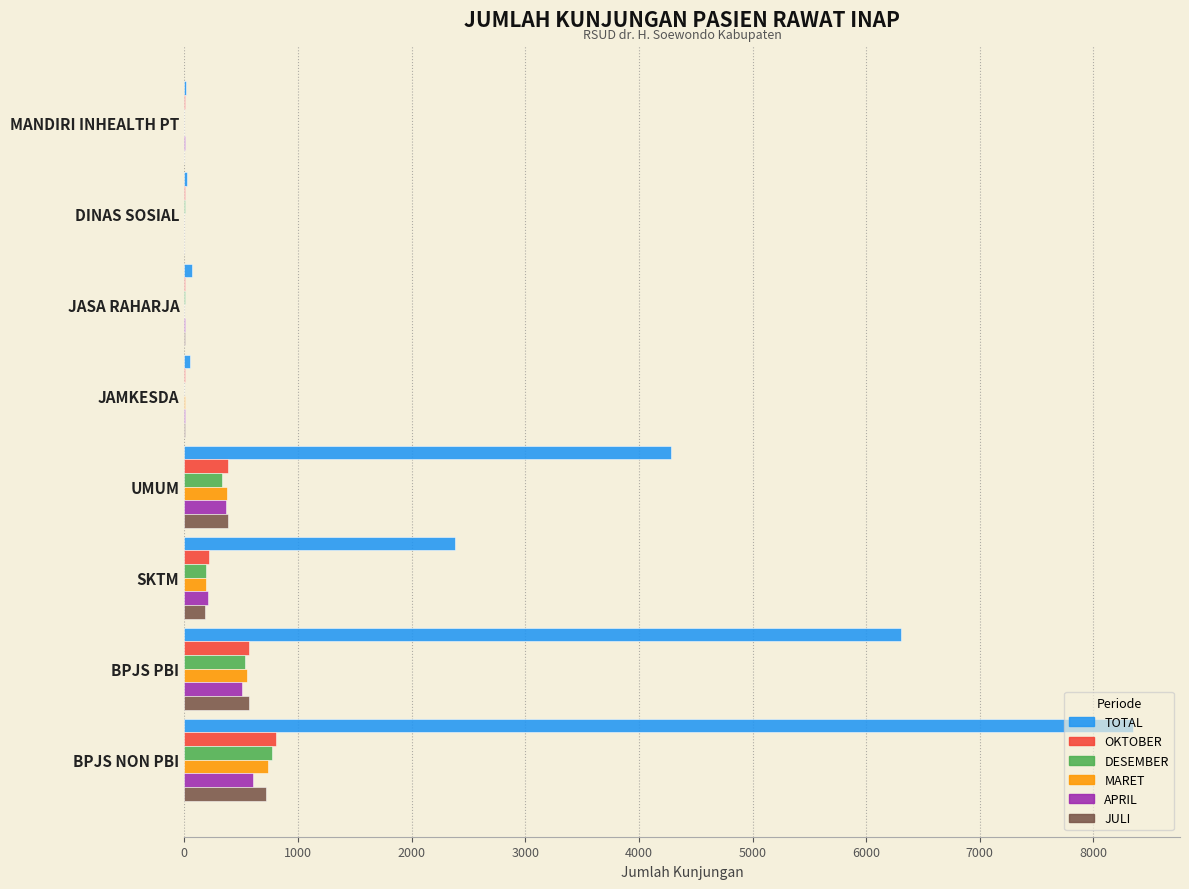

What are all the series names shown in the legend?

TOTAL, OKTOBER, DESEMBER, MARET, APRIL, JULI